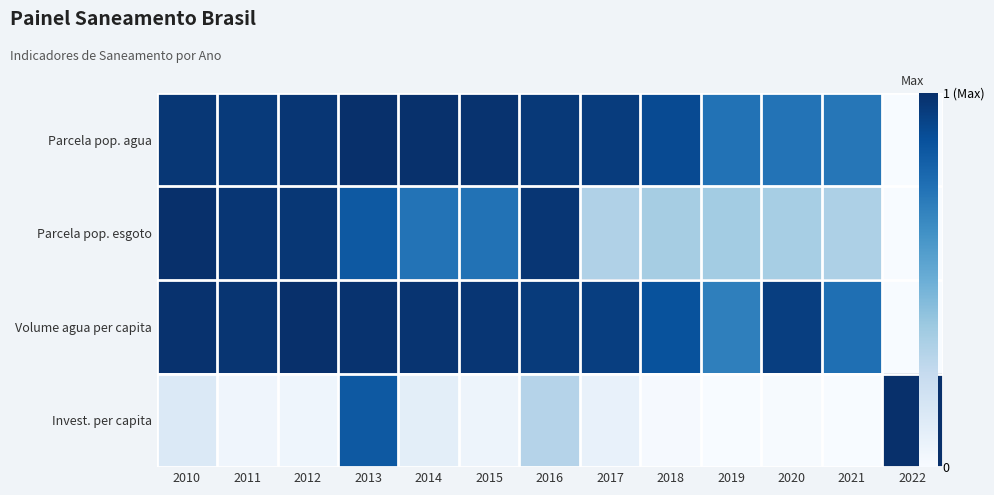

What is the sum of all Parcela pop. agua values?

10.9